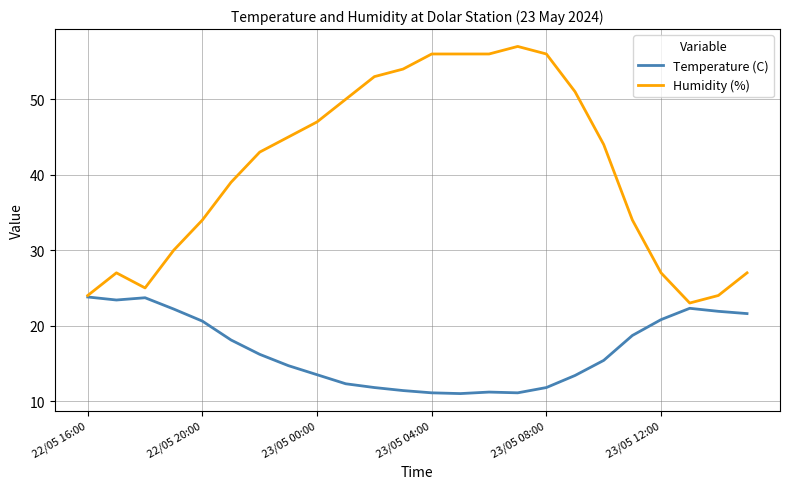

List the series in order of their peak value, lowest first.

Temperature (C), Humidity (%)